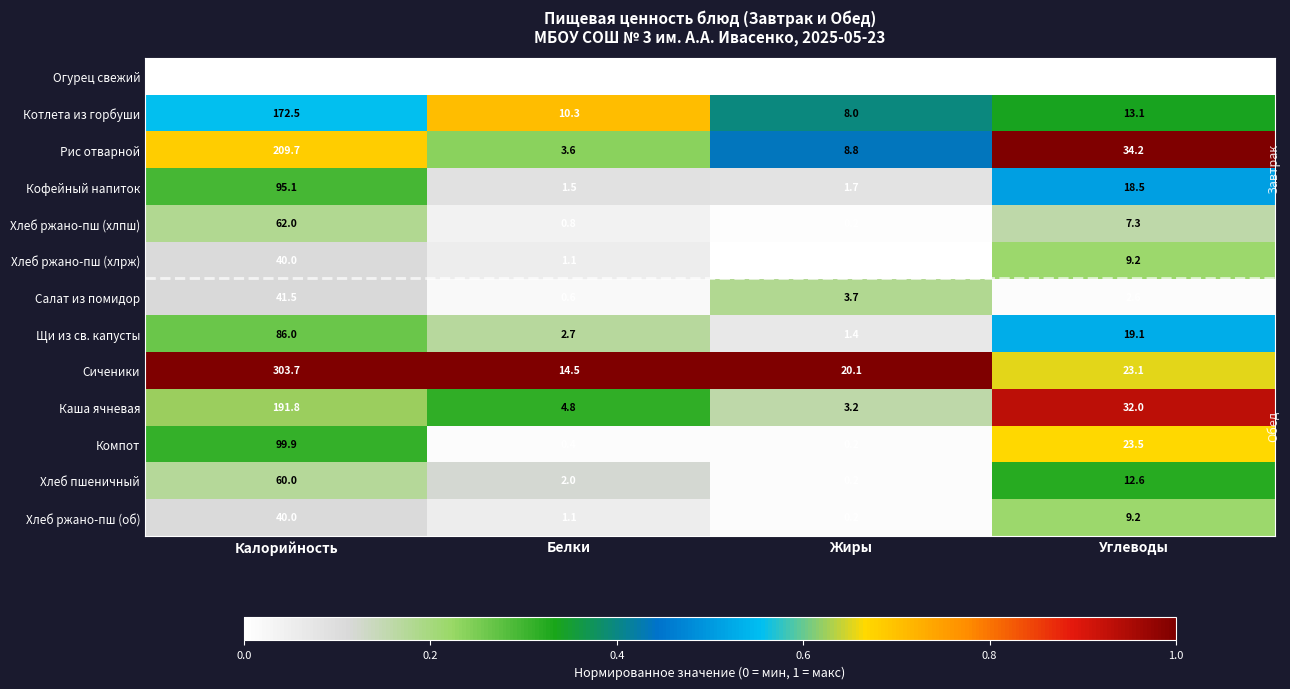

At how many categories does at least one series exceed 0?

4